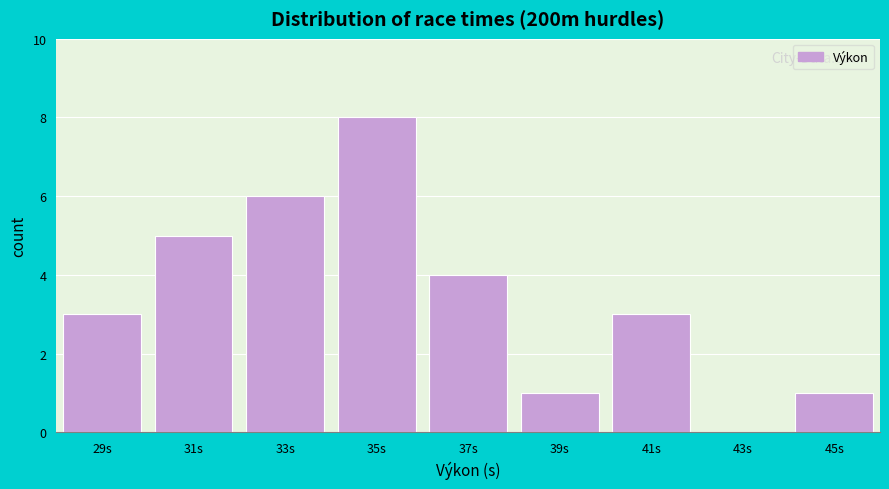

Reading right to left, extract all data points from this chart.

45s=1	43s=0	41s=3	39s=1	37s=4	35s=8	33s=6	31s=5	29s=3